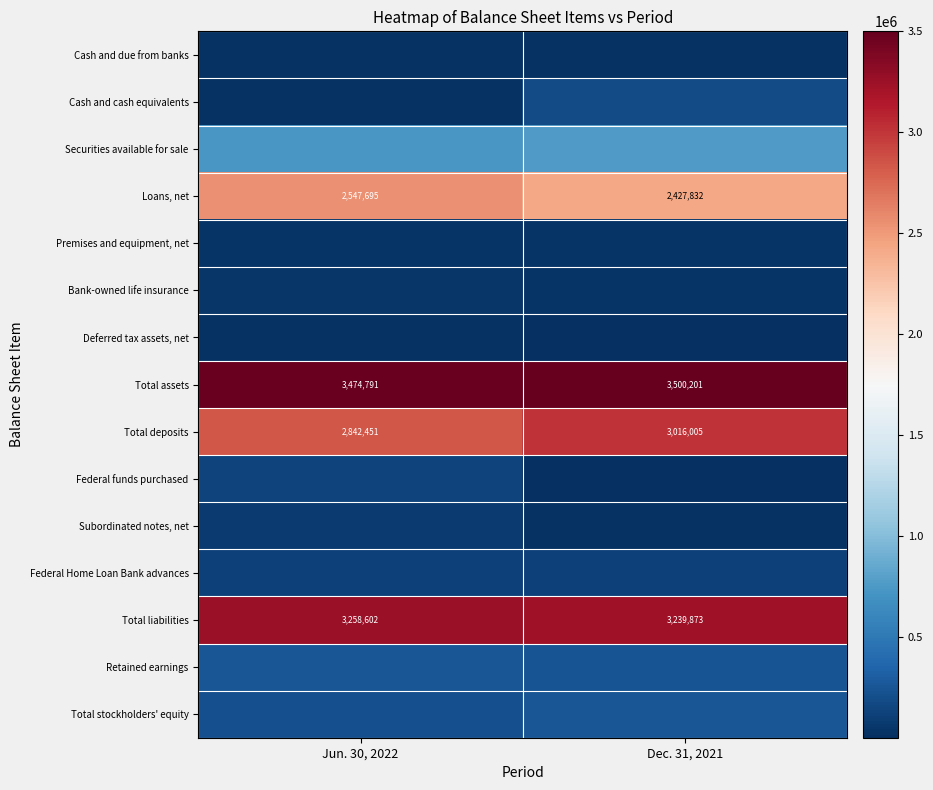

Where is Total assets nearest to the value 3487496?

Jun. 30, 2022